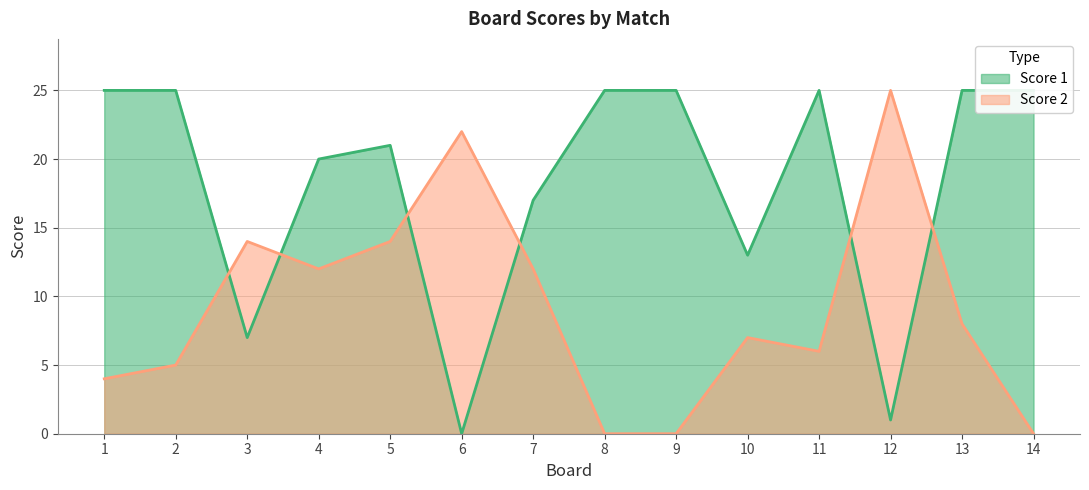

How many intersections are there between Score 2 and Score 1?

6